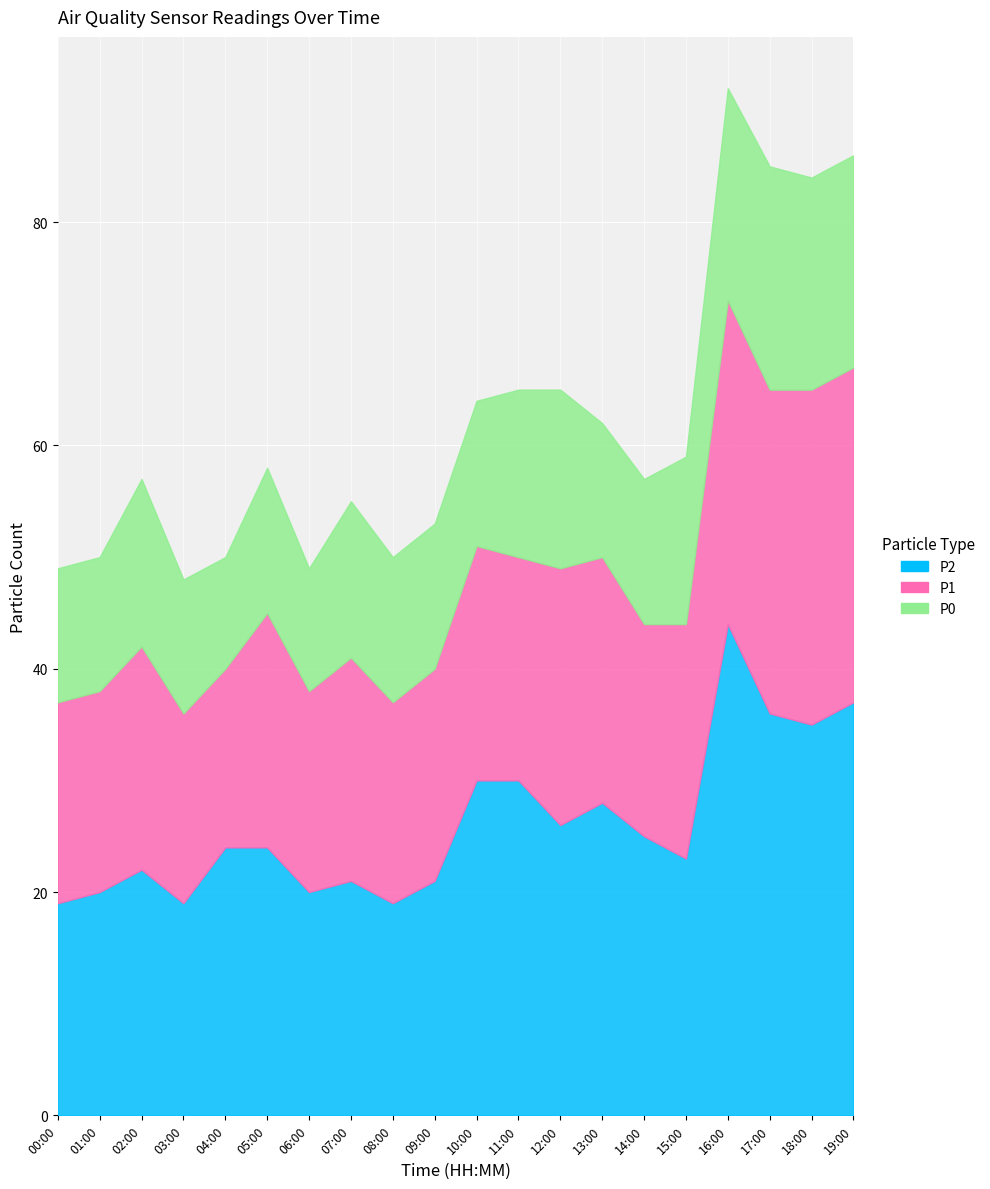

Reading left to right, transcribe all the data shown in this chart.

P2: 19	20	22	19	24	24	20	21	19	21	30	30	26	28	25	23	44	36	35	37
P1: 18	18	20	17	16	21	18	20	18	19	21	20	23	22	19	21	29	29	30	30
P0: 12	12	15	12	10	13	11	14	13	13	13	15	16	12	13	15	19	20	19	19